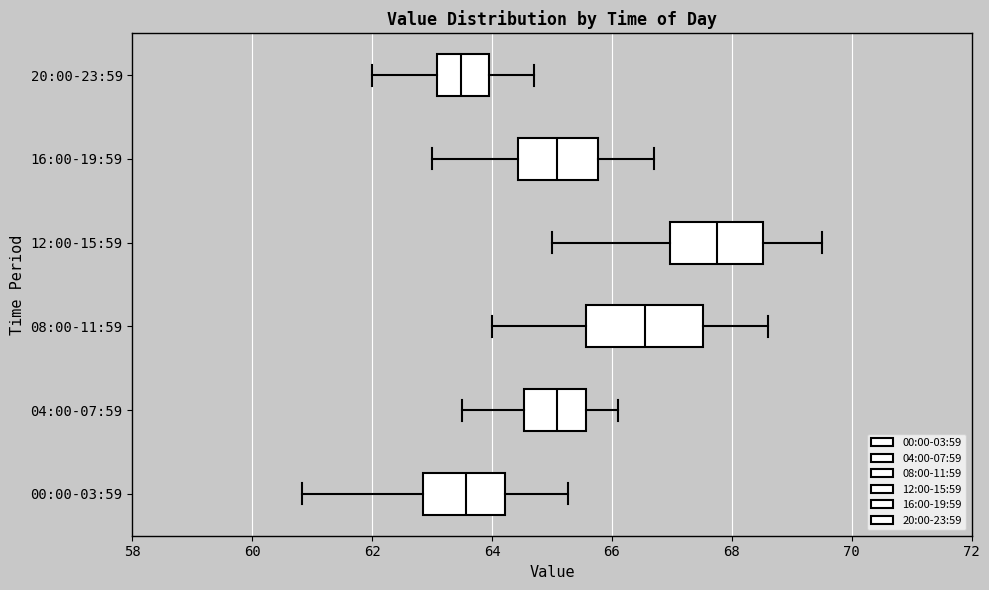

Reading bottom to top, read every box against the x-axis: the position of its median line, the range the box covers, and the ends of its whiskers. The values are not printed on the chart, so give them approximately, as read against the axis.

00:00-03:59: median 63.6, box 62.8 to 64.2, whiskers 60.8 to 65.2
04:00-07:59: median 65.0, box 64.6 to 65.6, whiskers 63.6 to 66.2
08:00-11:59: median 66.6, box 65.6 to 67.6, whiskers 64.0 to 68.6
12:00-15:59: median 67.8, box 67.0 to 68.6, whiskers 65.0 to 69.6
16:00-19:59: median 65.0, box 64.4 to 65.8, whiskers 63.0 to 66.8
20:00-23:59: median 63.4, box 63.0 to 64.0, whiskers 62.0 to 64.8